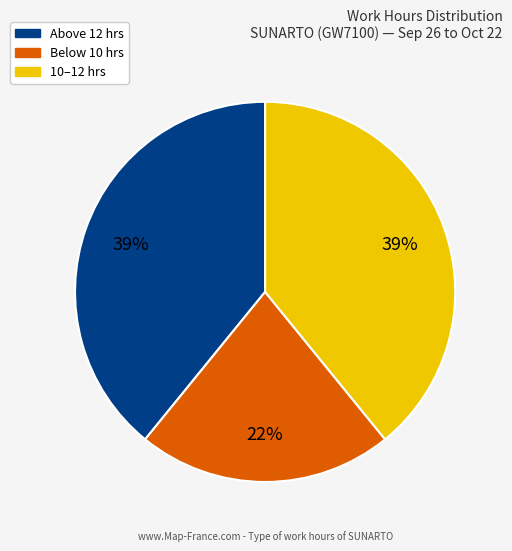

Is there a majority slice in this chart?

No